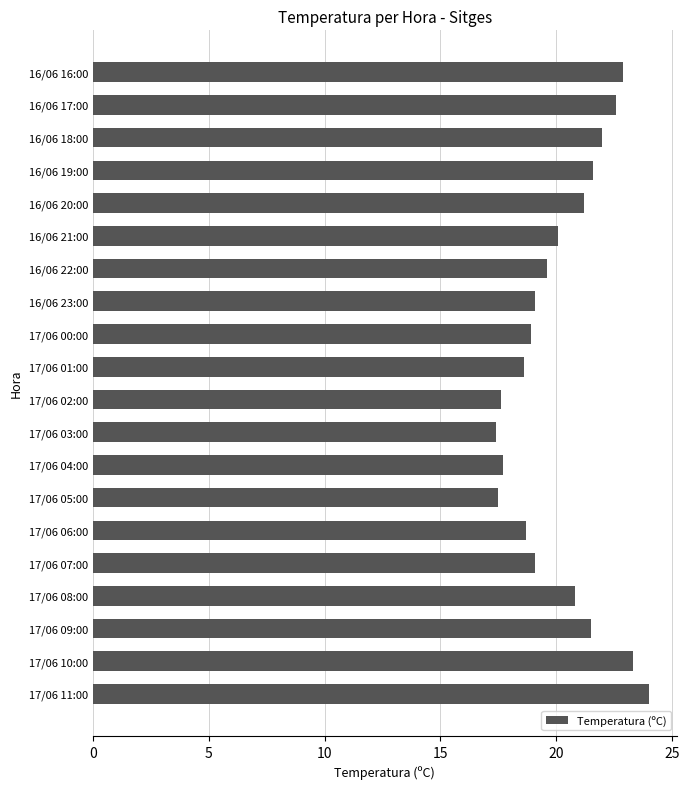

The value at 17/06 10:00 is 39.7. True or false?

False